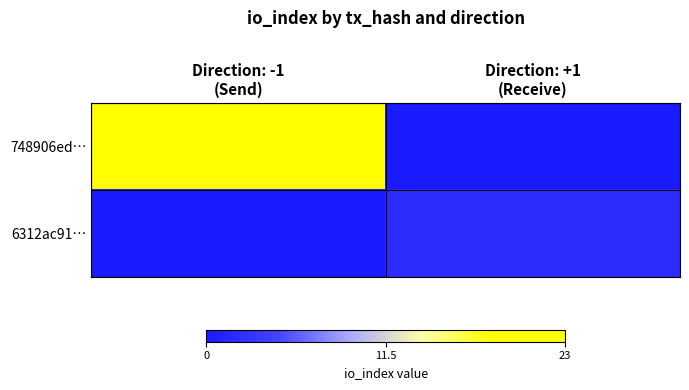

At Direction: +1 (Receive), list the series in order from largest to smallest.

6312ac91…, 748906ed…